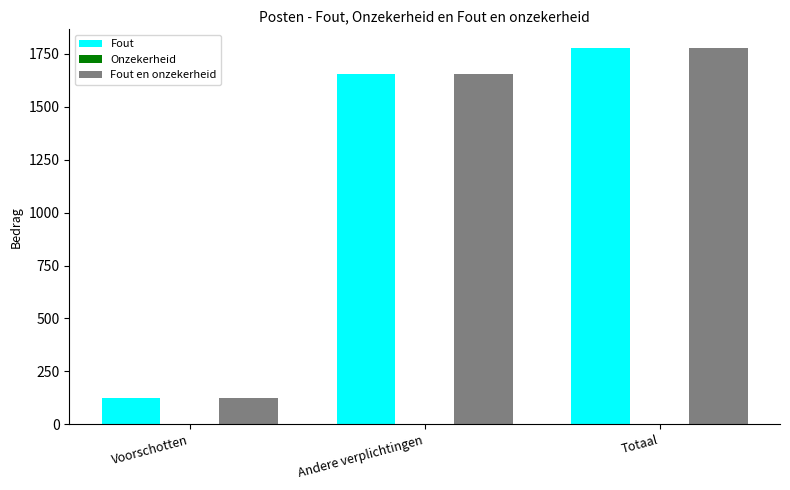

What is the approximate value of Fout at Andere verplichtingen, to the nearest 10?

1650